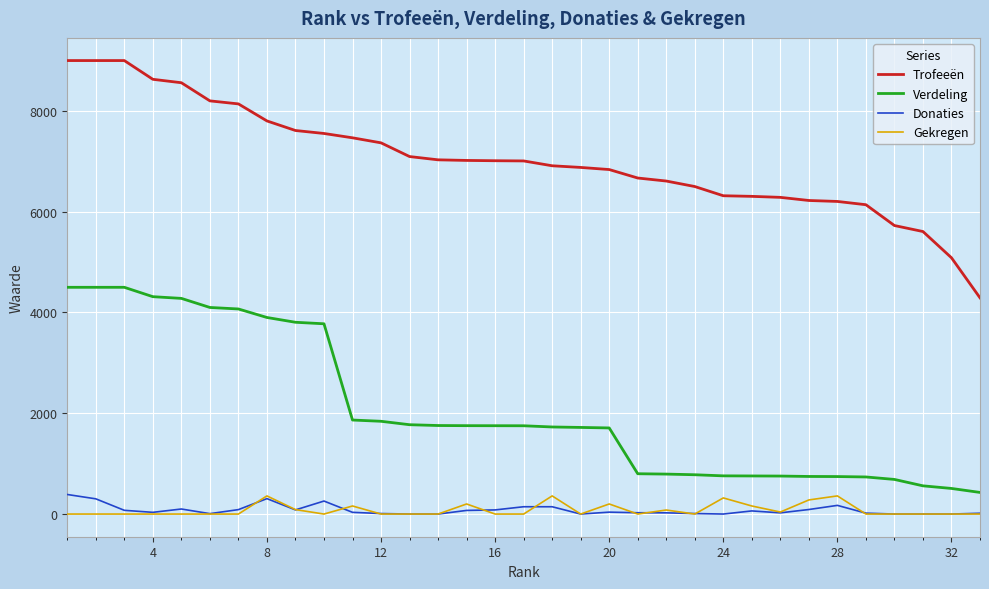

Which series has the largest range (max minus min)?

Trofeeën